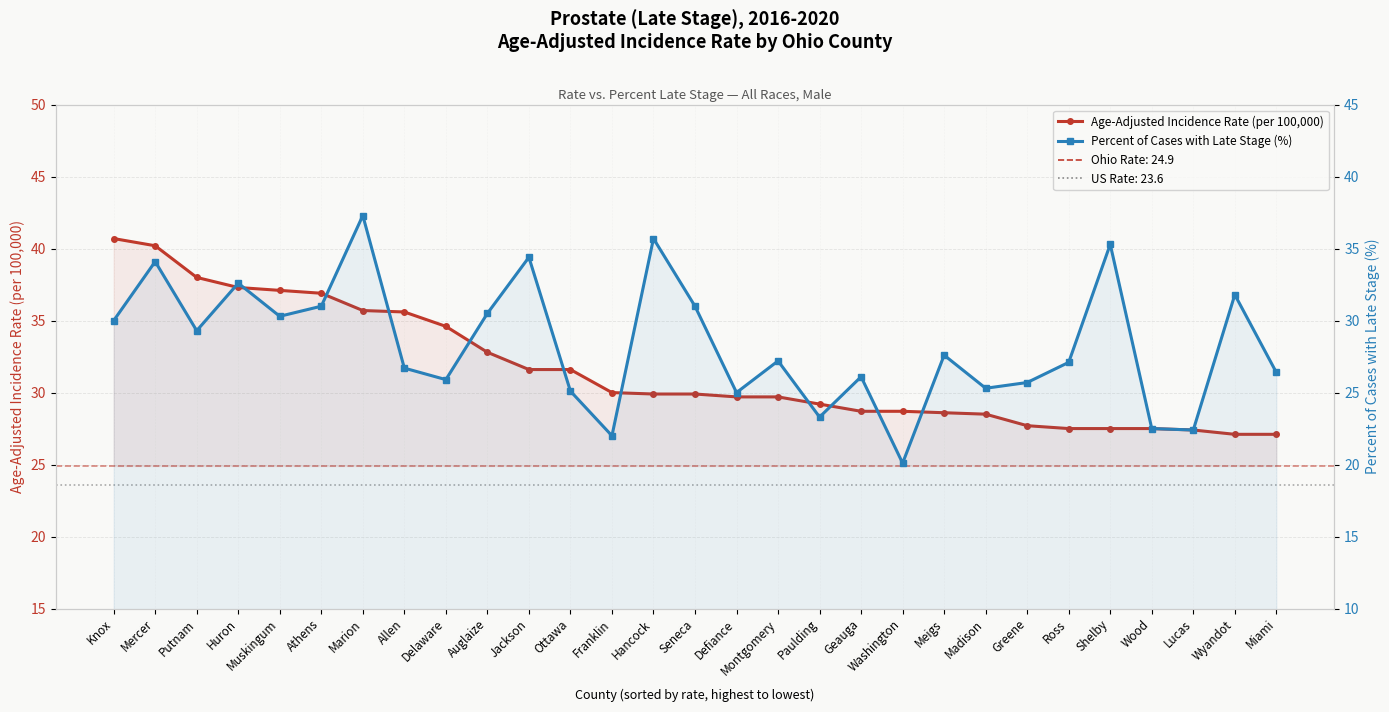

Rank the series at Defiance from highest to lowest value.

Age-Adjusted Incidence Rate (per 100,000), Percent of Cases with Late Stage (%)